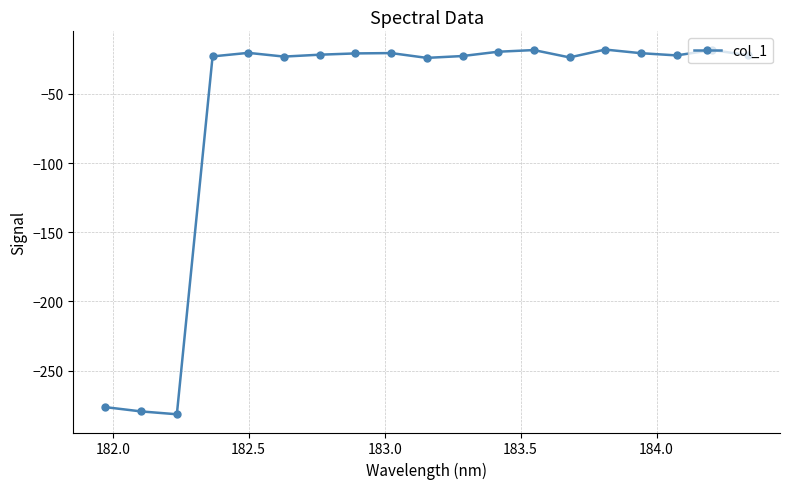

What is the value of the 4th point from the left?

-22.8